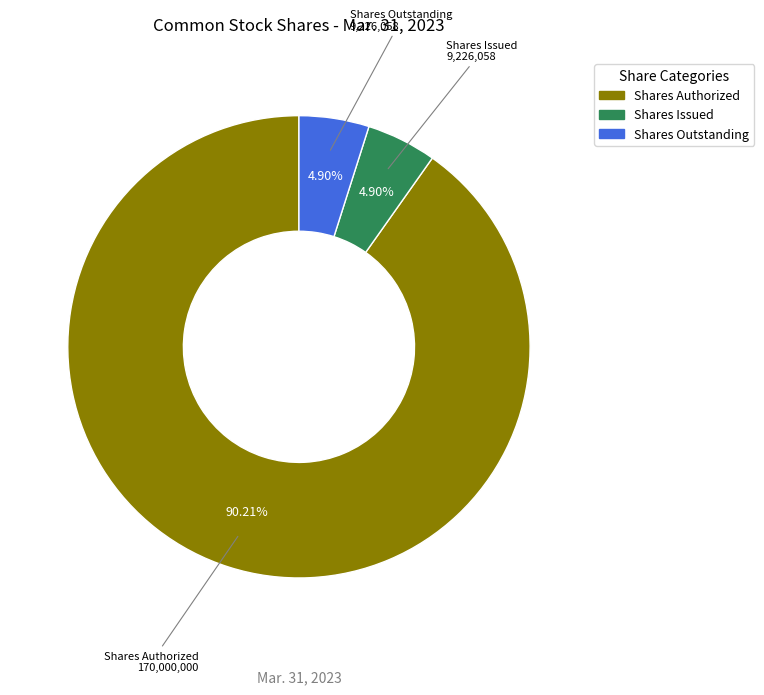

What is the majority slice?

Shares Authorized